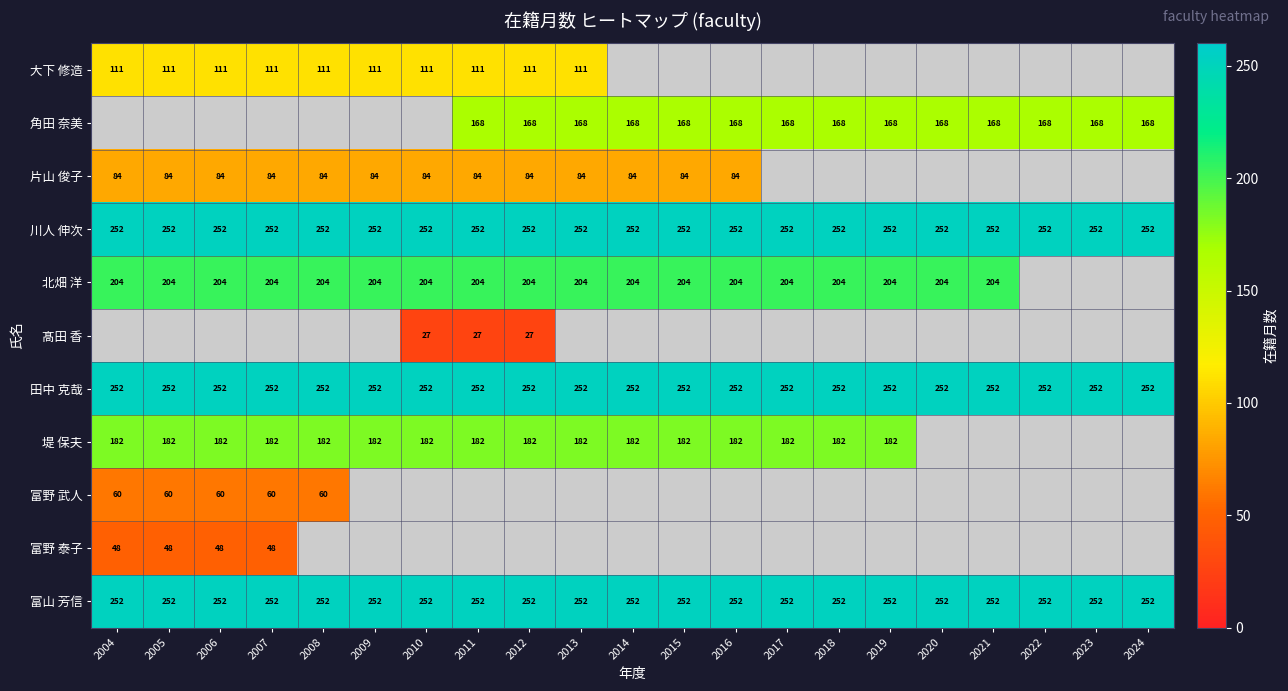

True or false: 堤 保夫 has a value of 318 at 2016.

False